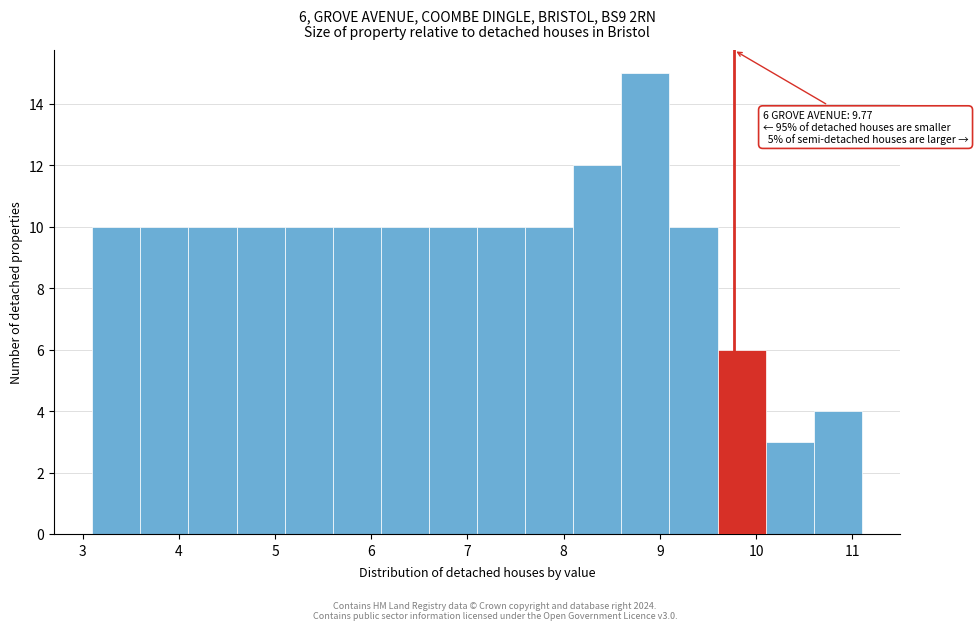

Over which range of the x-axis is the bar tallest?

8.6 to 9.1